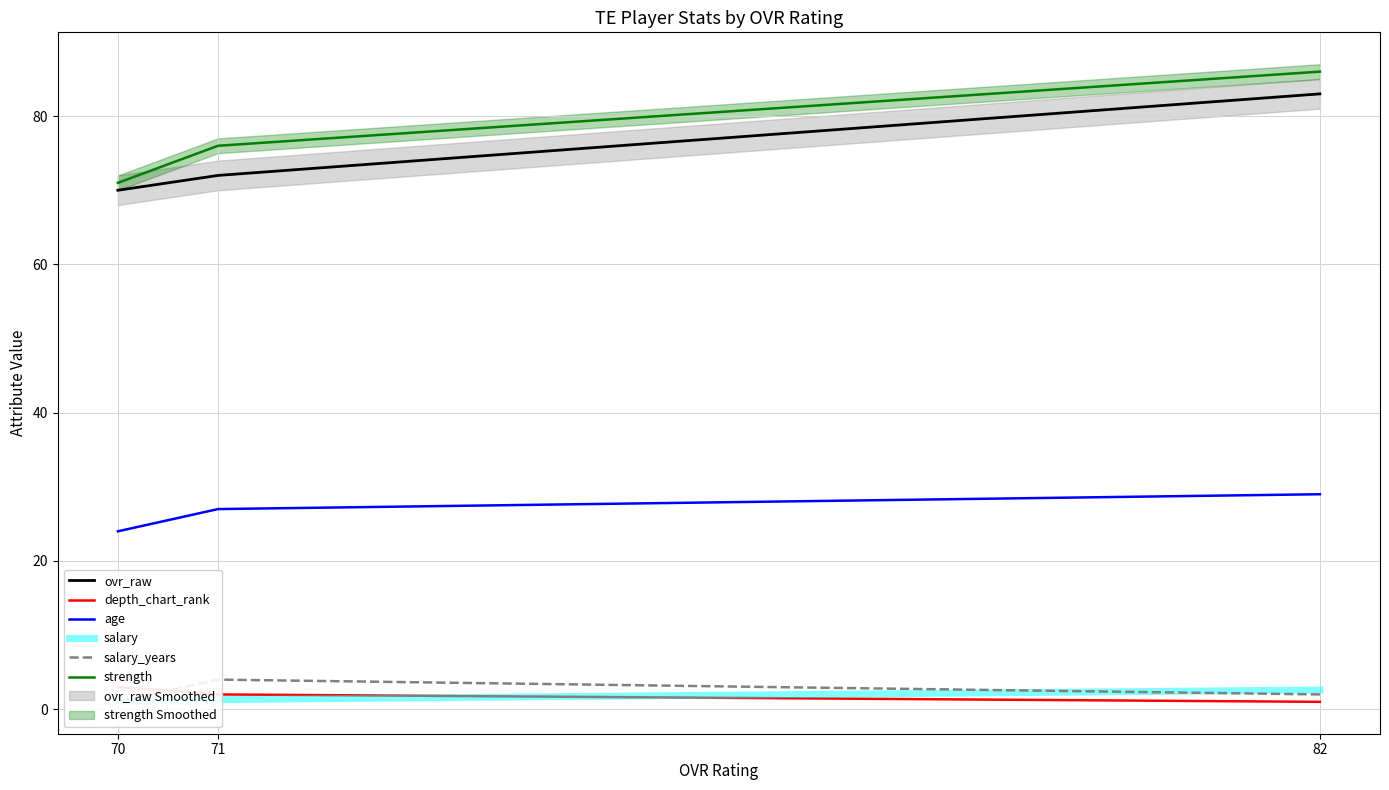

Is it true that depth_chart_rank equals 3.3 at 71?

False